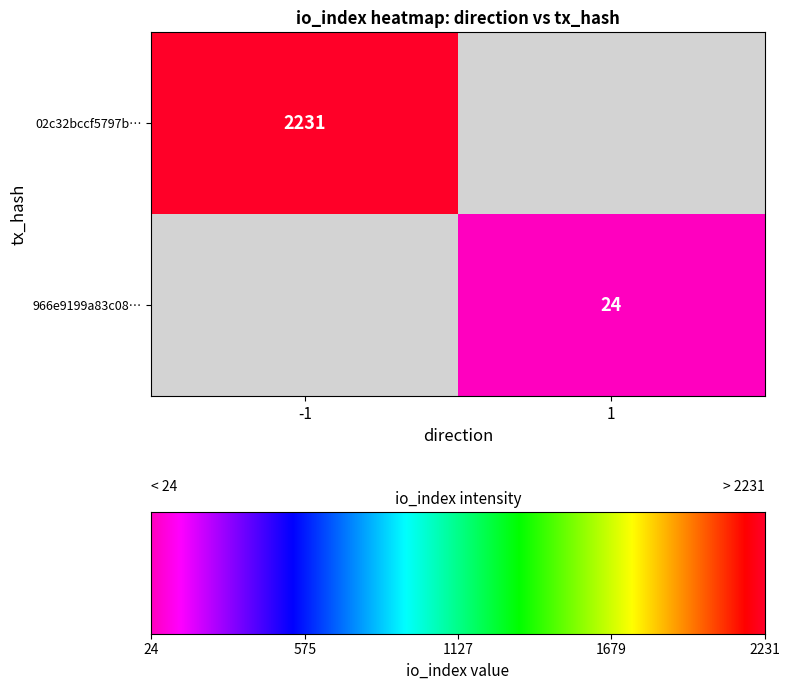

The 966e9199a83c0824501fce14b3bdc360ddafa0c series shows 1 at direction. True or false?

True